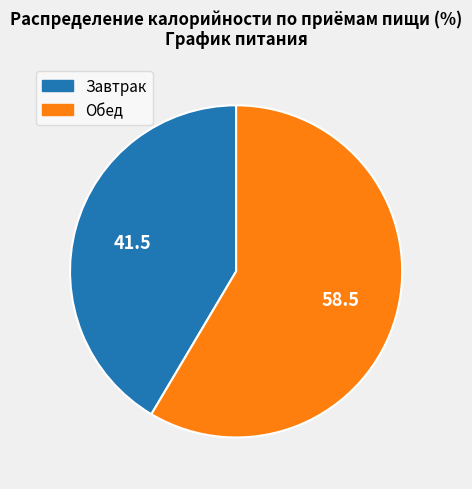

Which category accounts for the majority?

Обед